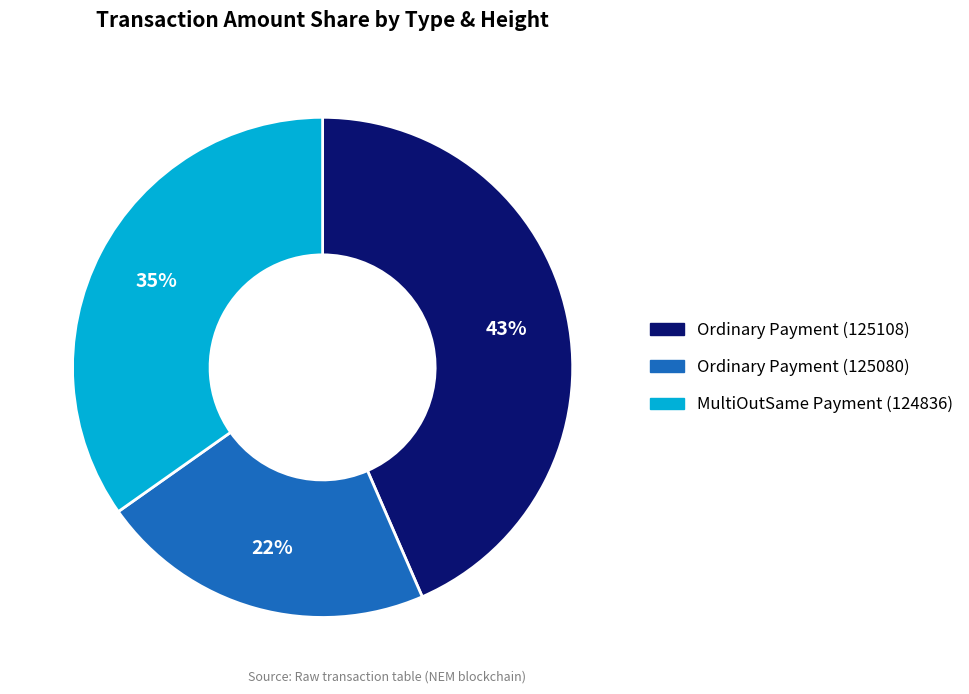

Between Ordinary Payment (125080) and MultiOutSame Payment (124836), which is larger?

MultiOutSame Payment (124836)